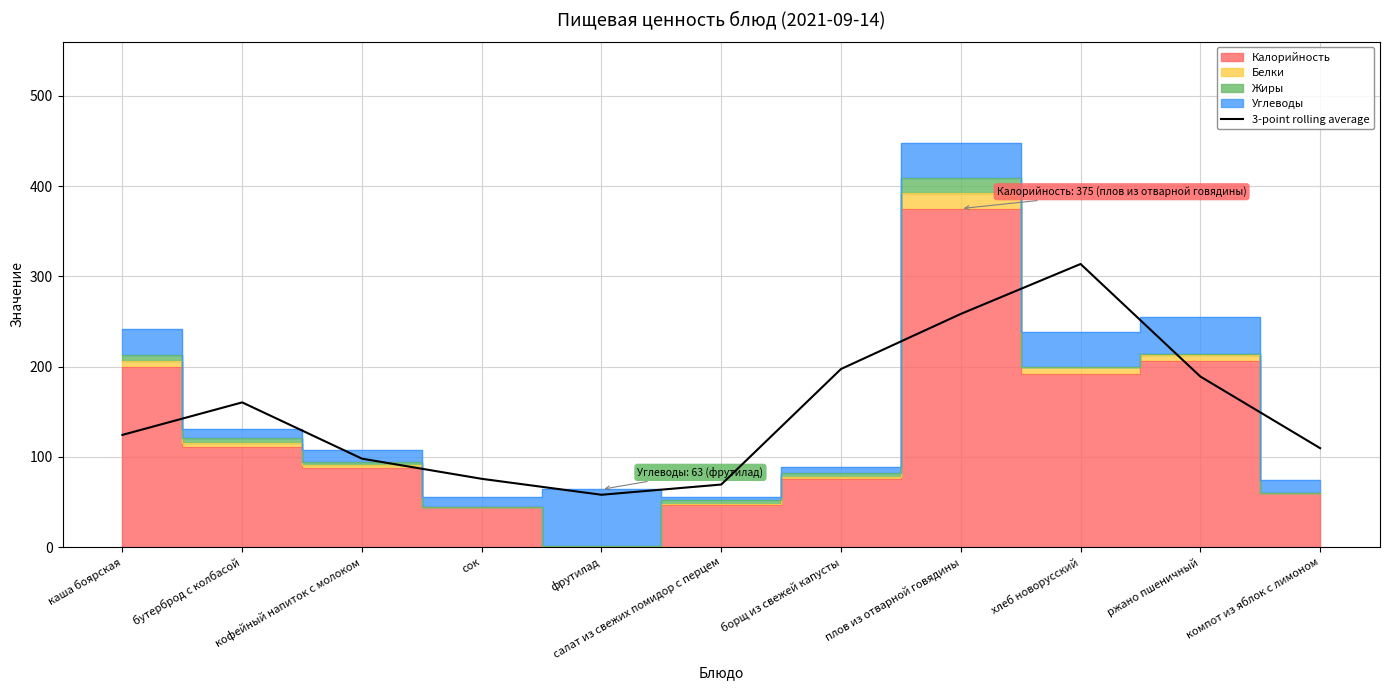

What is the difference between the second highest and minimum values?

200.3